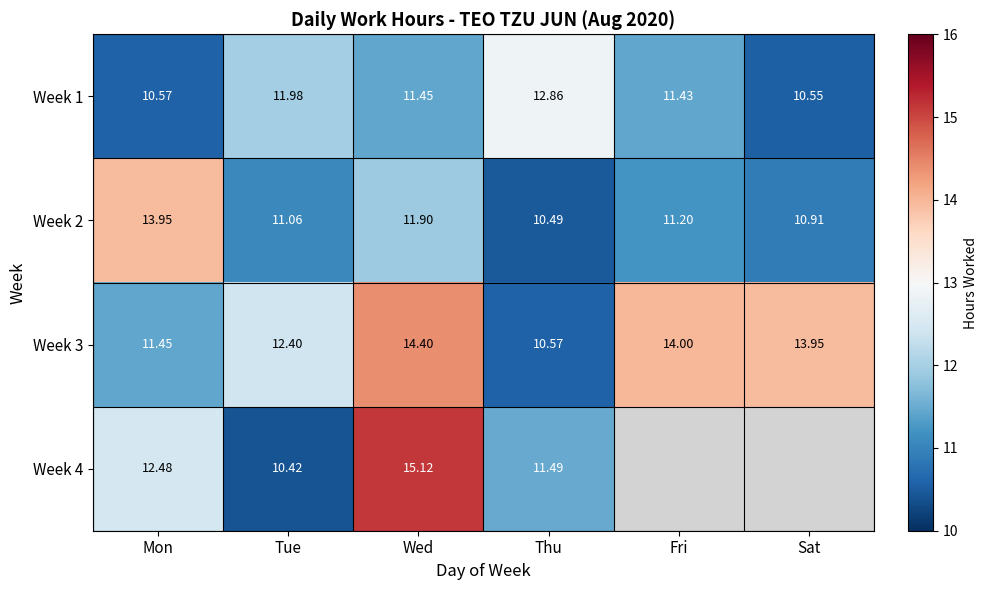

At which label does Week 2 reach its minimum?

Thu